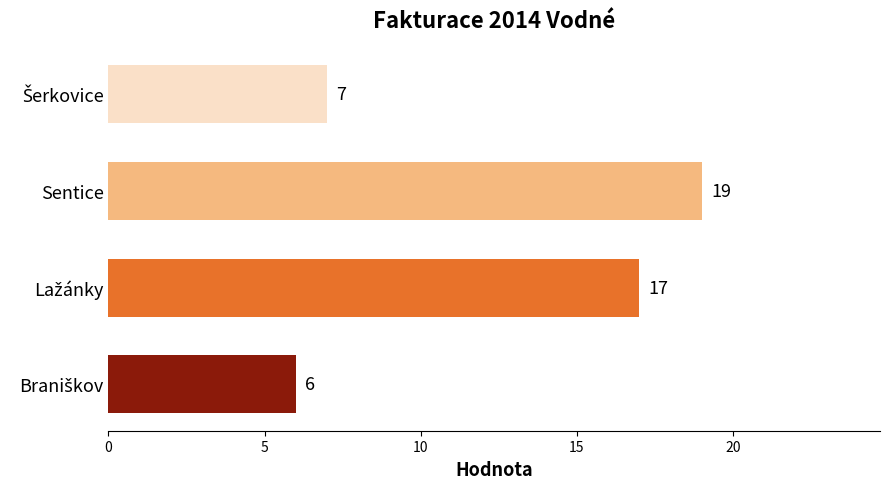

How many distinct data groups are displayed?

1